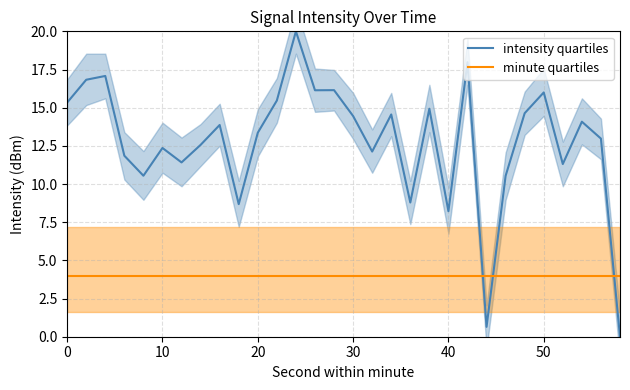

True or false: minute quartiles and intensity quartiles intersect in this chart.

True